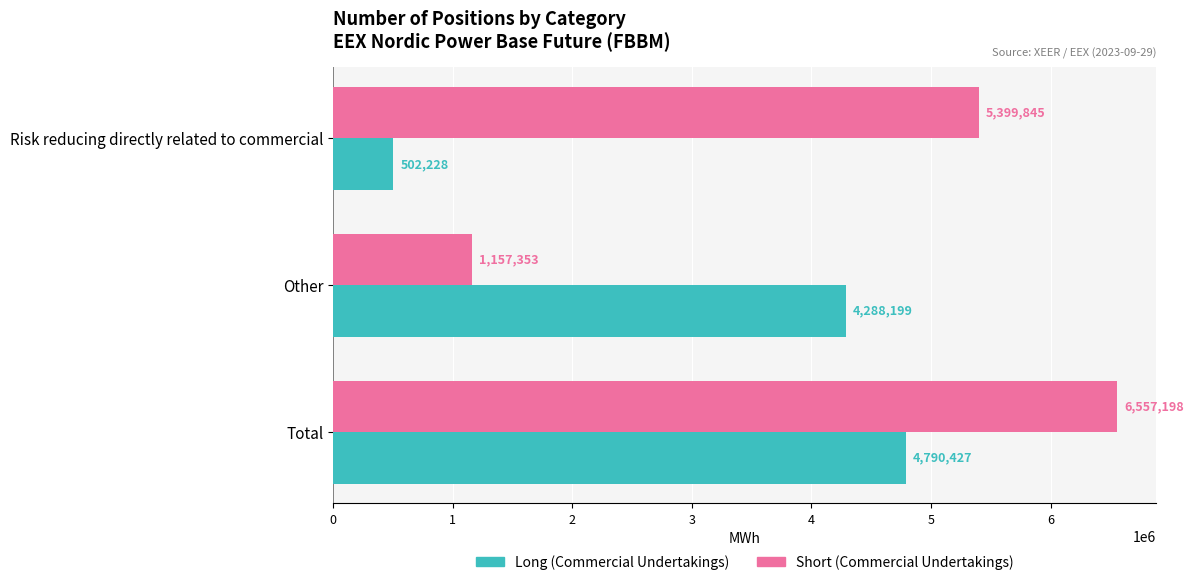

Rank the series by their maximum value, from lowest to highest.

Long (Commercial Undertakings), Short (Commercial Undertakings)